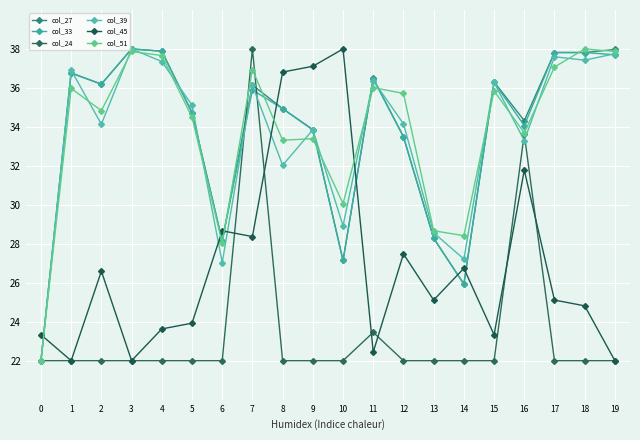

The value of col_27 at 9 is 33.9. True or false?

True